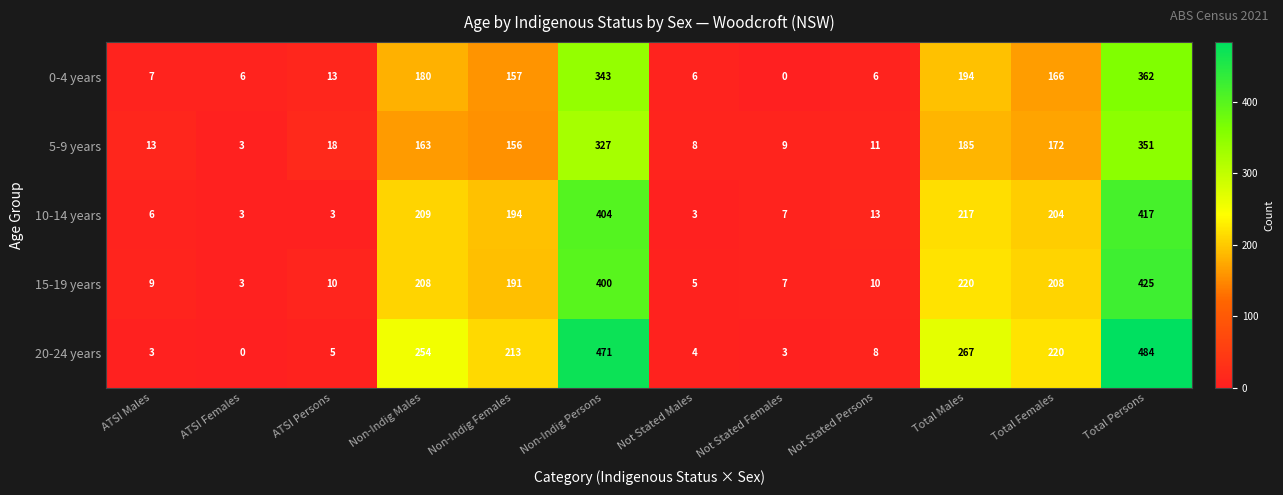

Which category has the lowest value in the 15-19 years series?

ATSI Females